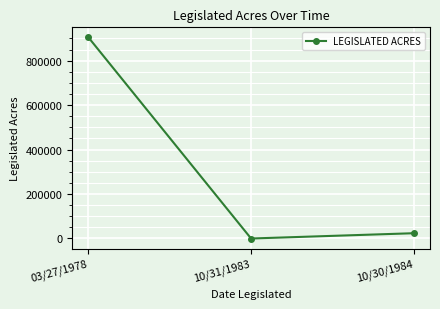

The value at 10/30/1984 is 23750. True or false?

True